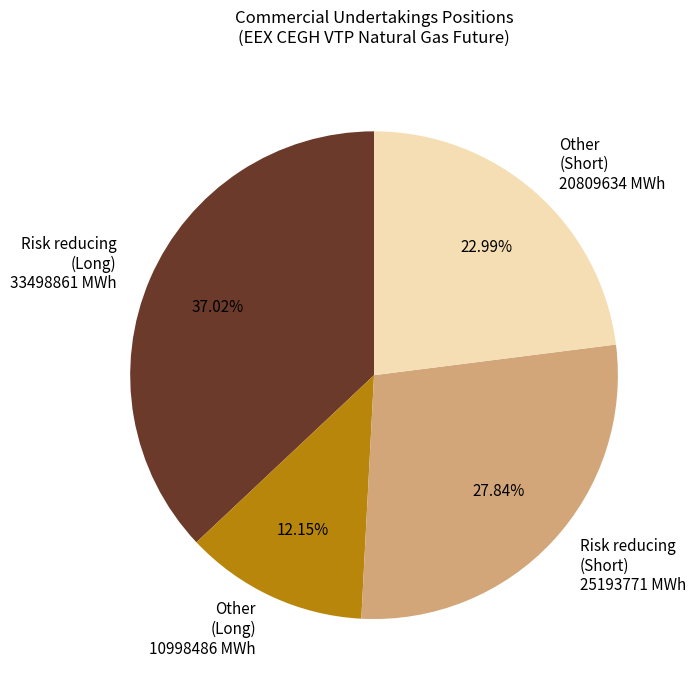

Is there a majority slice in this chart?

No